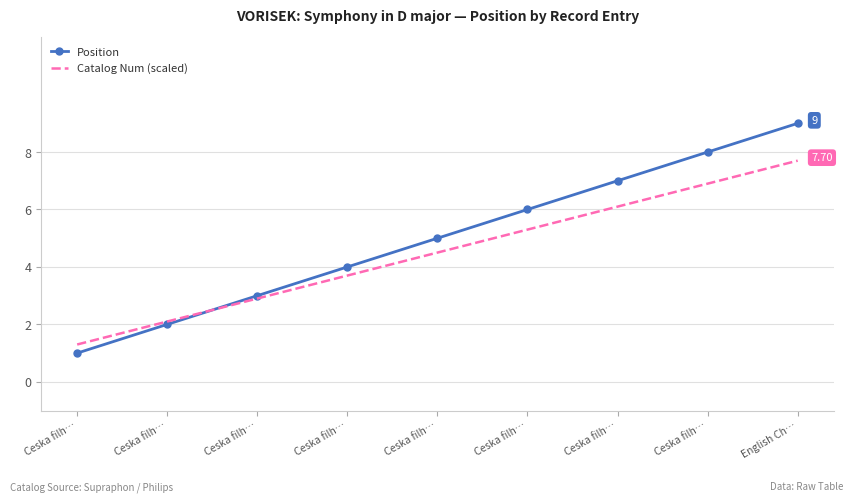

How many values in the Position series are below 5?

4